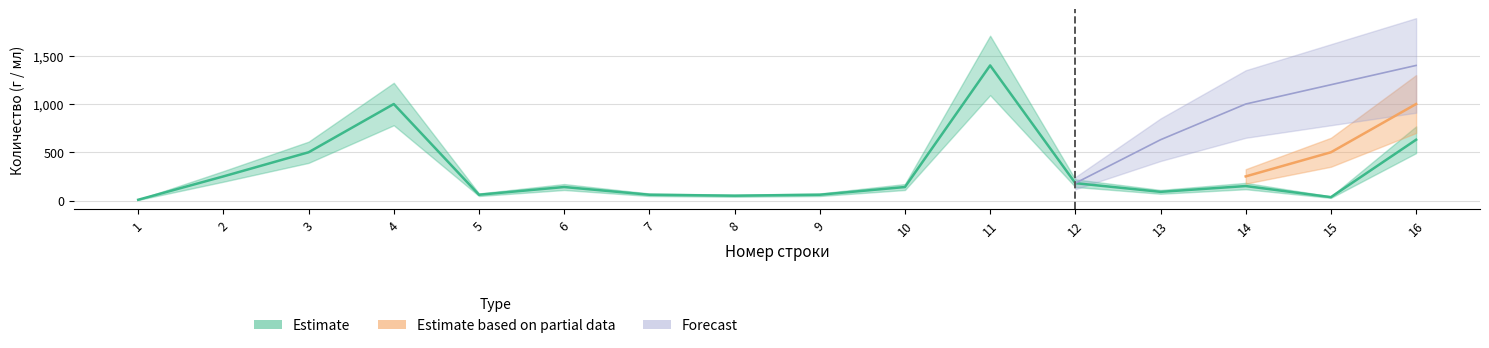

At 15, list the series in order from largest to smallest.

Forecast, Estimate based on partial data, Estimate